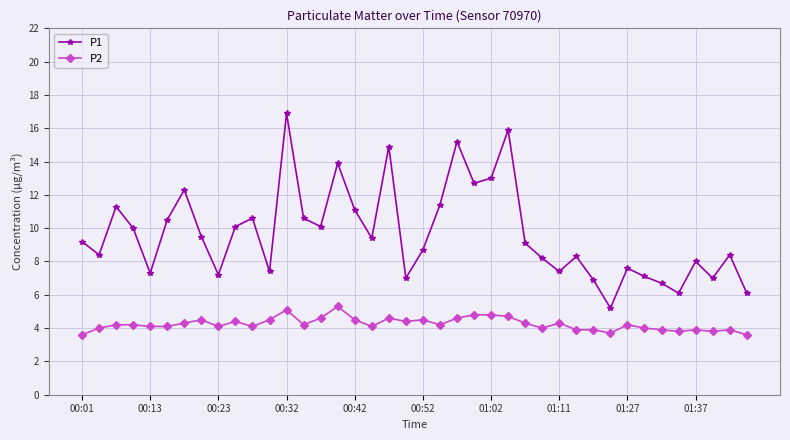

Which series has the largest total across all categories?

P1